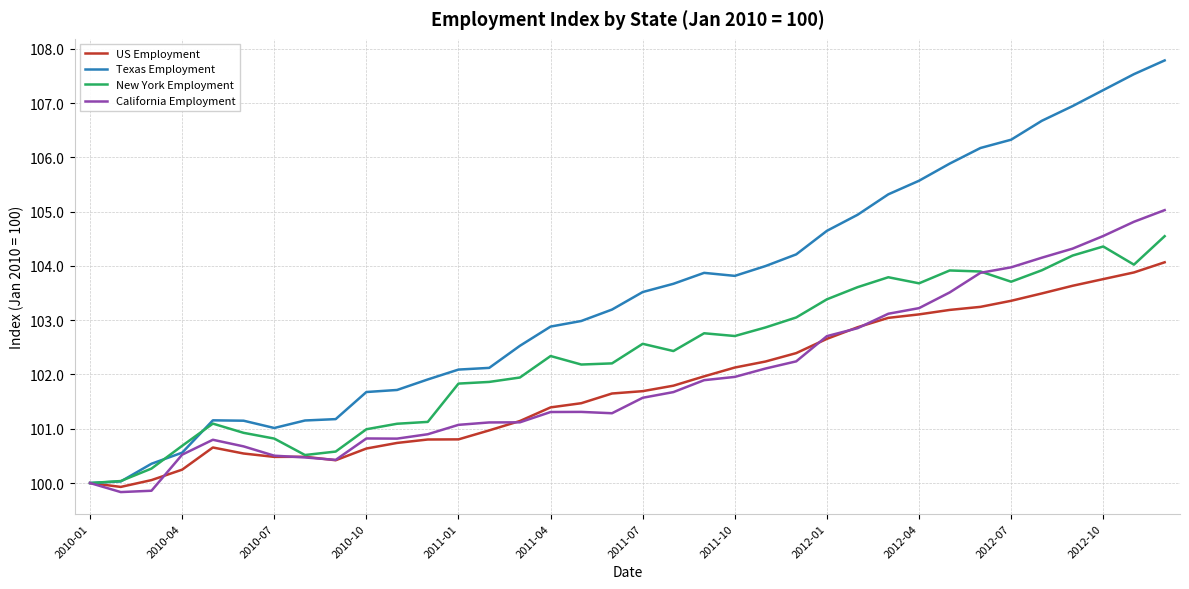

What is the minimum value shown in the chart?

99.8